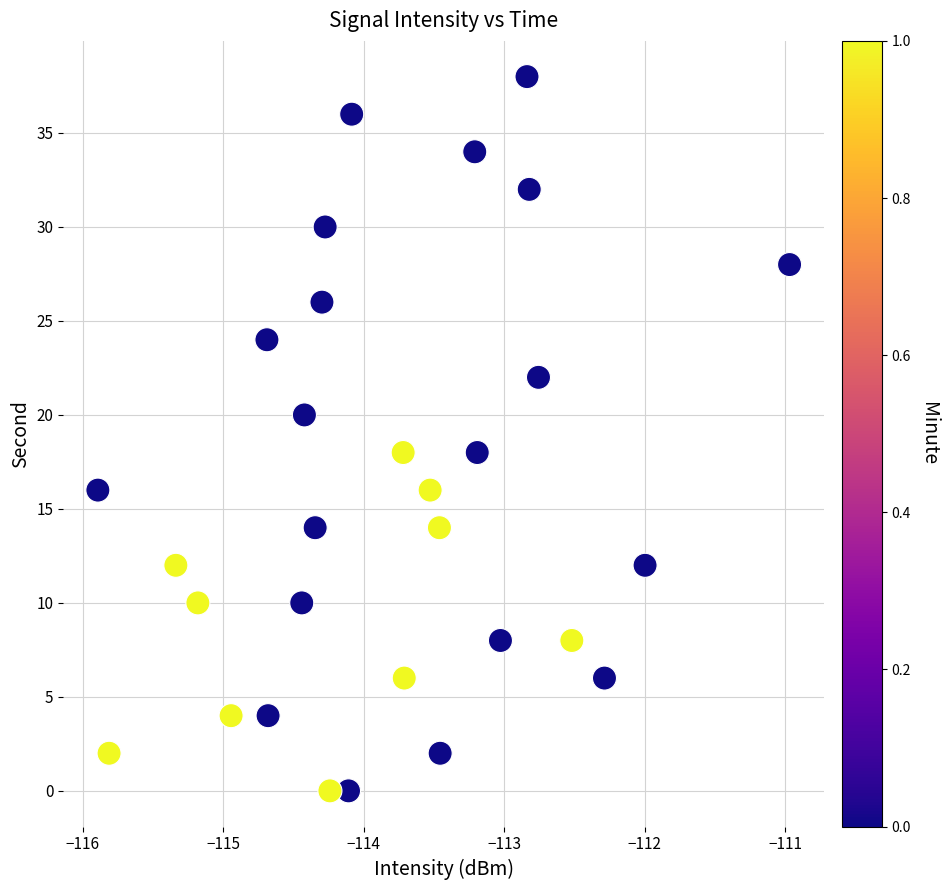

What is the range of Y values (max minus min)?

38